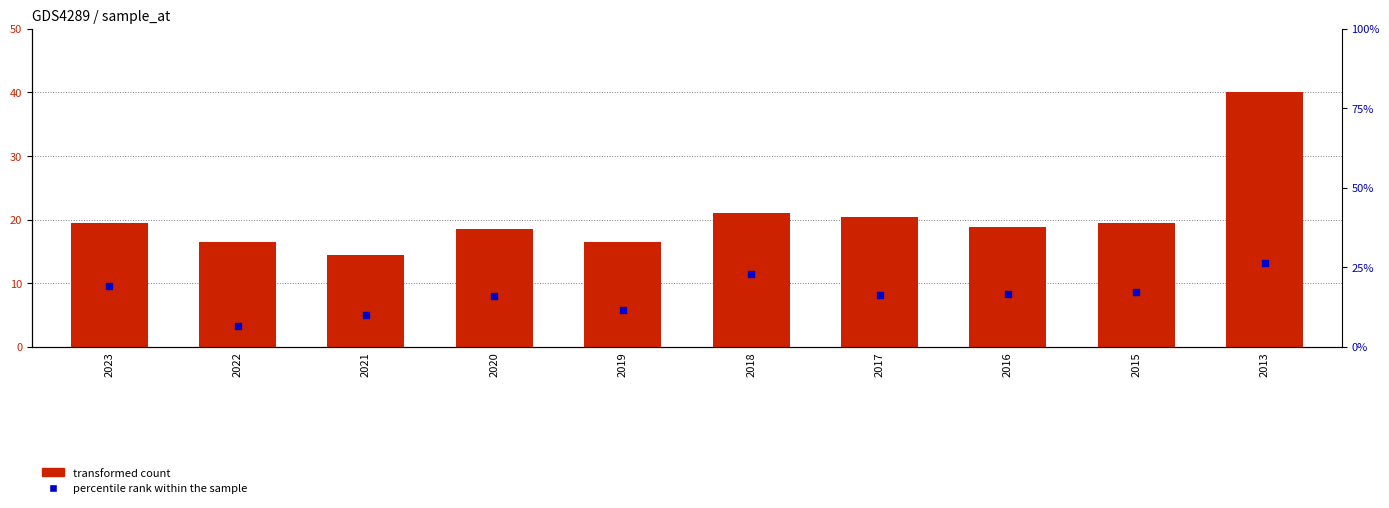

What are all the series names shown in the legend?

transformed count, percentile rank within the sample